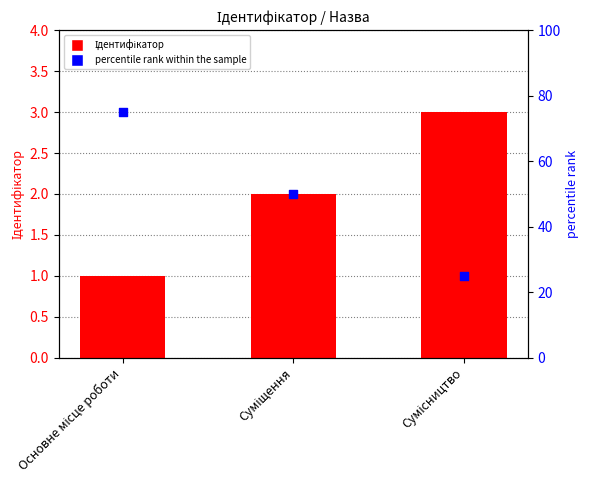

Which series reaches the minimum Y coordinate?

Ідентифікатор